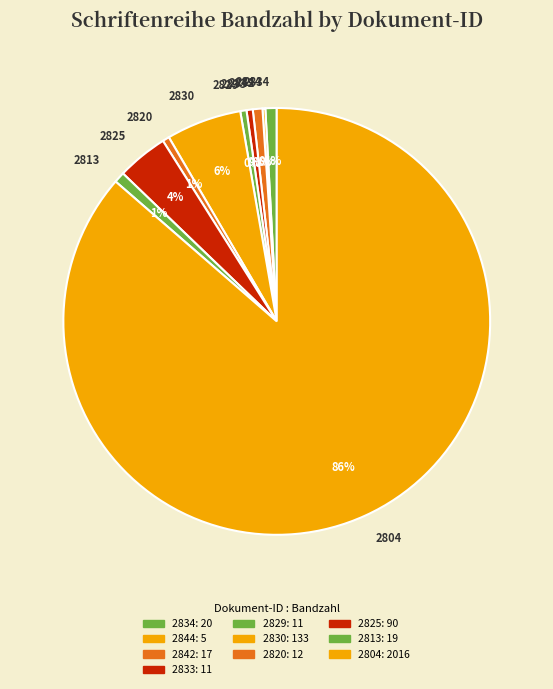

The 2833 slice represents 14% of the pie. True or false?

False